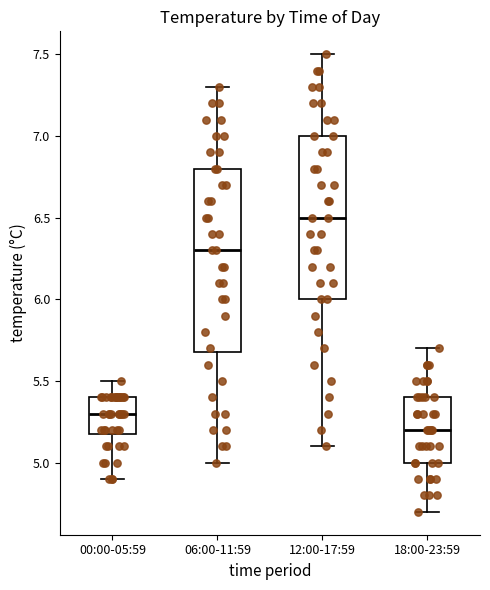

Comparing the boxes themselves (not the whiskers), which one is the tallest?

06:00-11:59